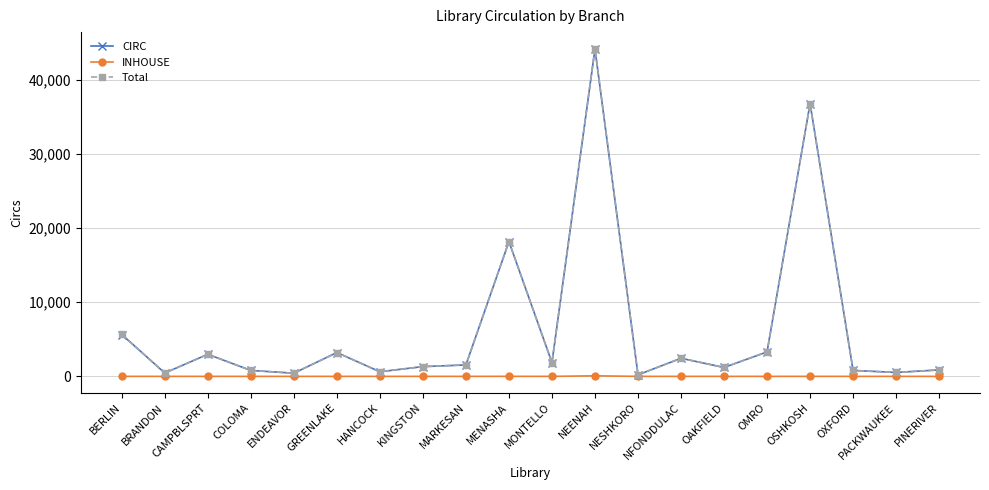

The Total series shows 724 at OMRO. True or false?

False